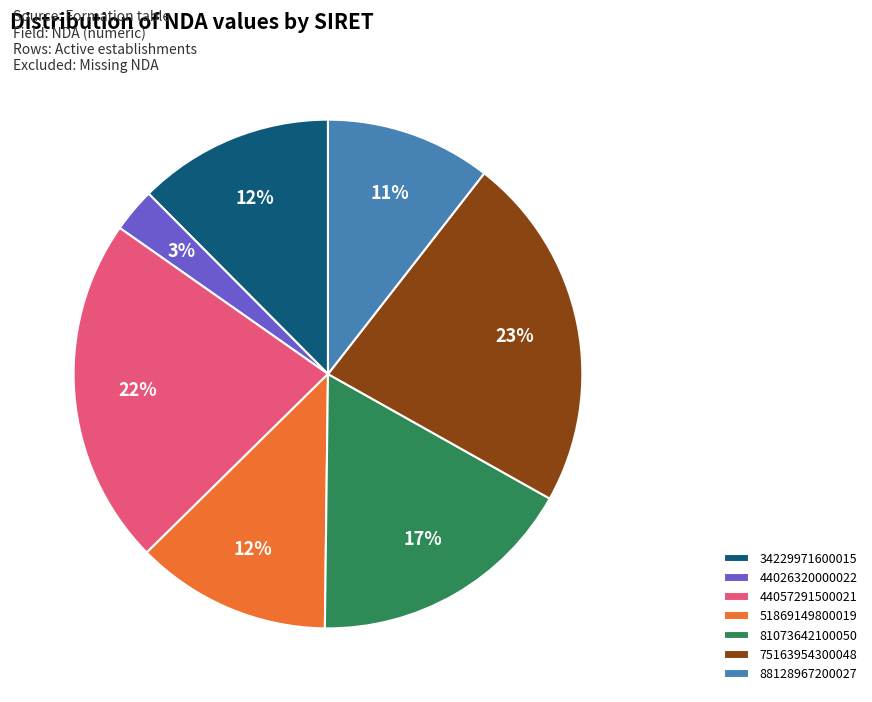

Which slice is the largest?

75163954300048